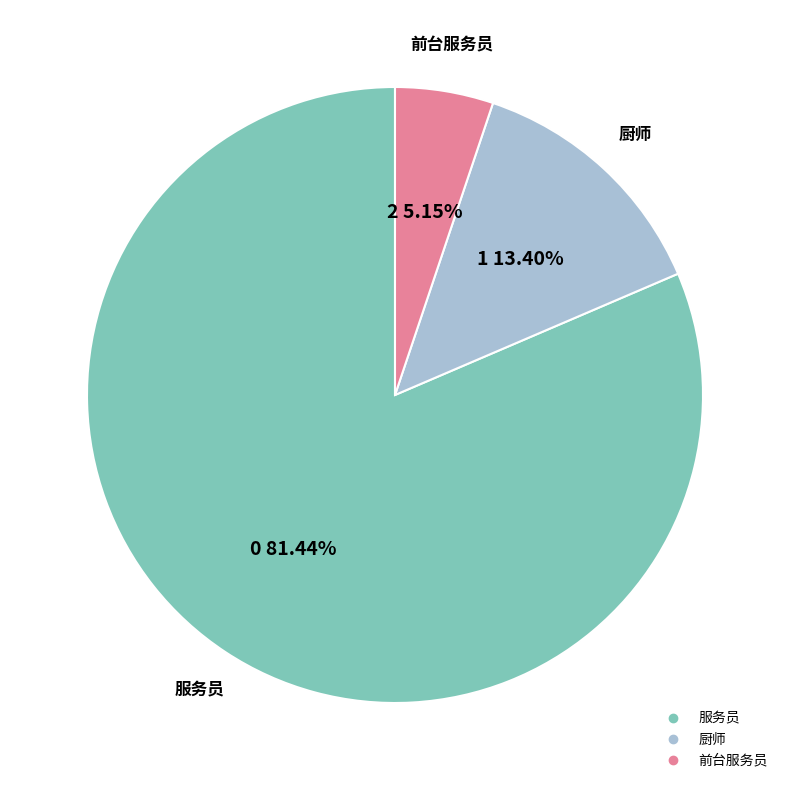

Rank the categories by value from highest to lowest.

服务员, 厨师, 前台服务员